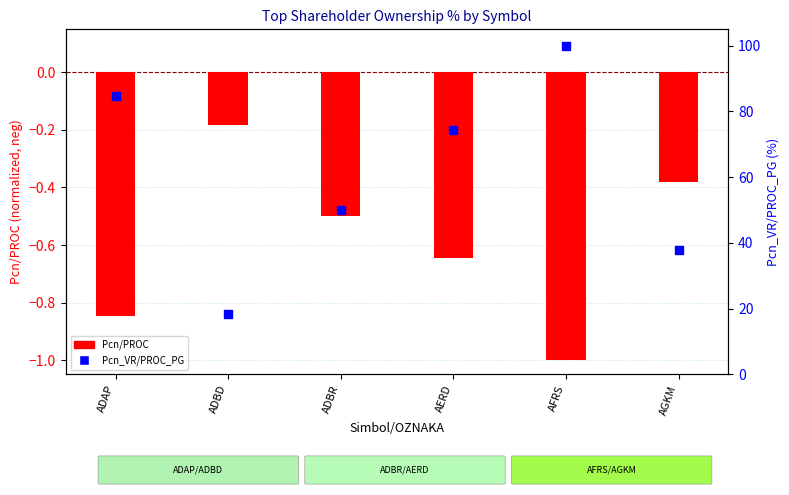

At which category is the sum across all series the highest?

AFRS